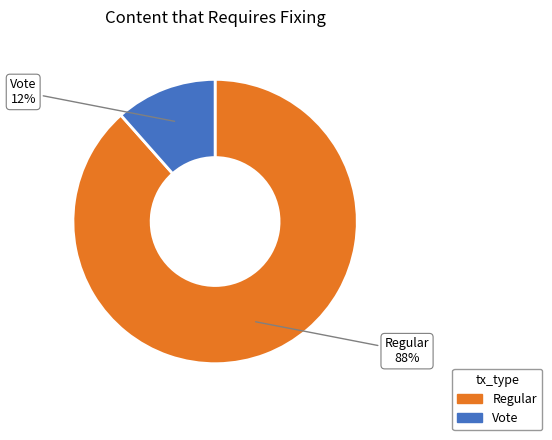

How many segments does this pie chart have?

2